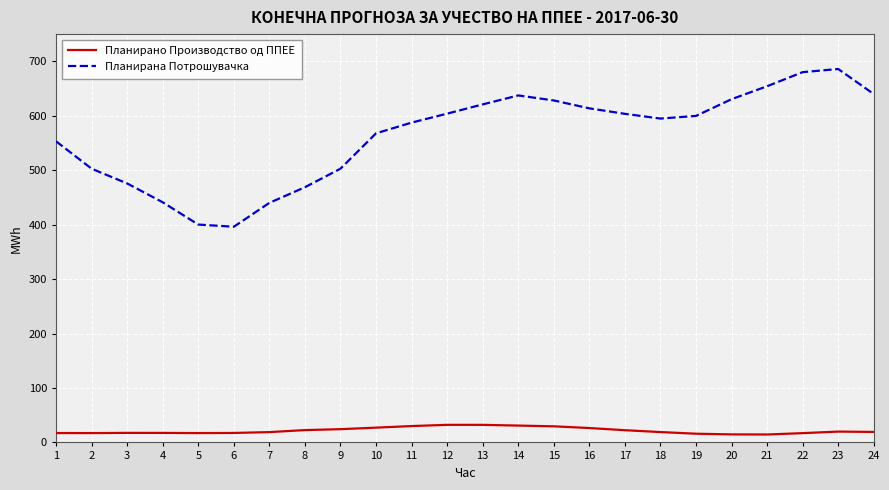

True or false: Планирана Потрошувачка has a value of 286.1 at 20.

False